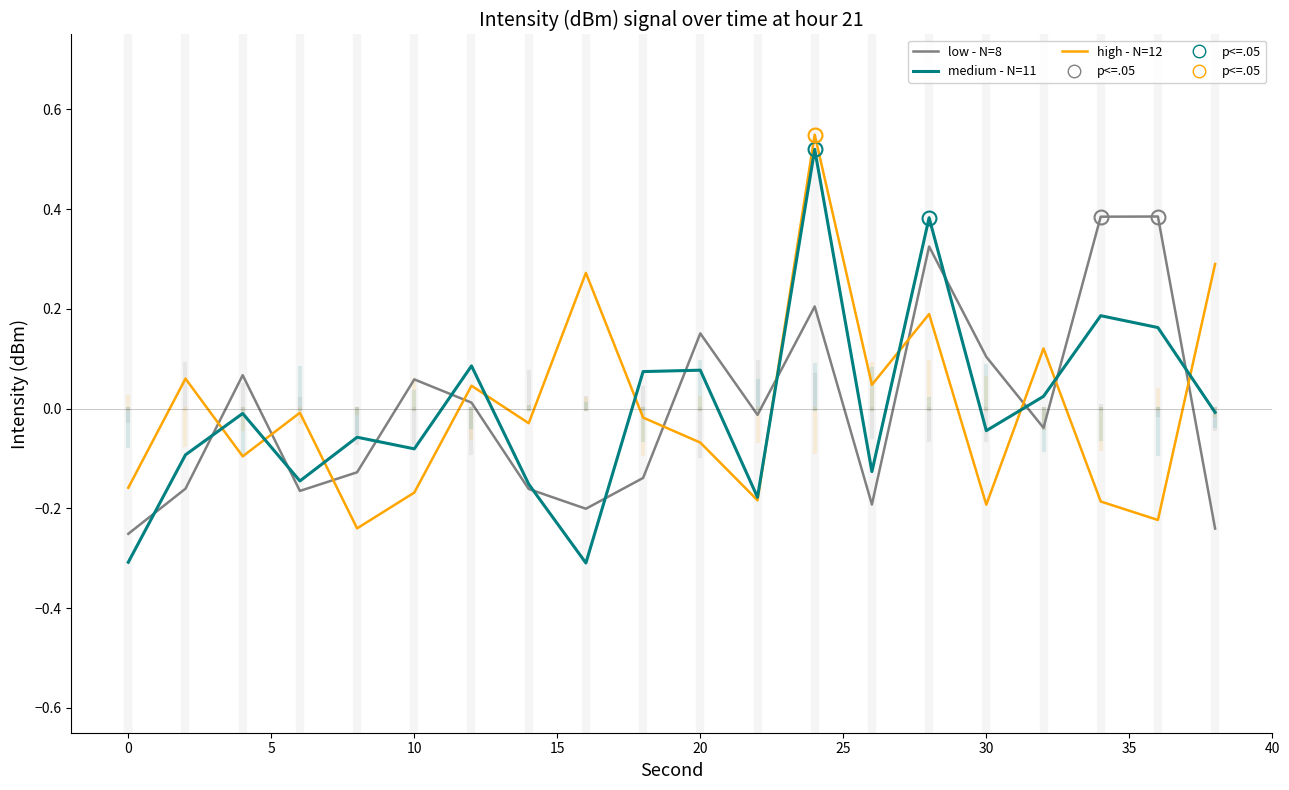

Is this an area chart (filled region under the line)?

No